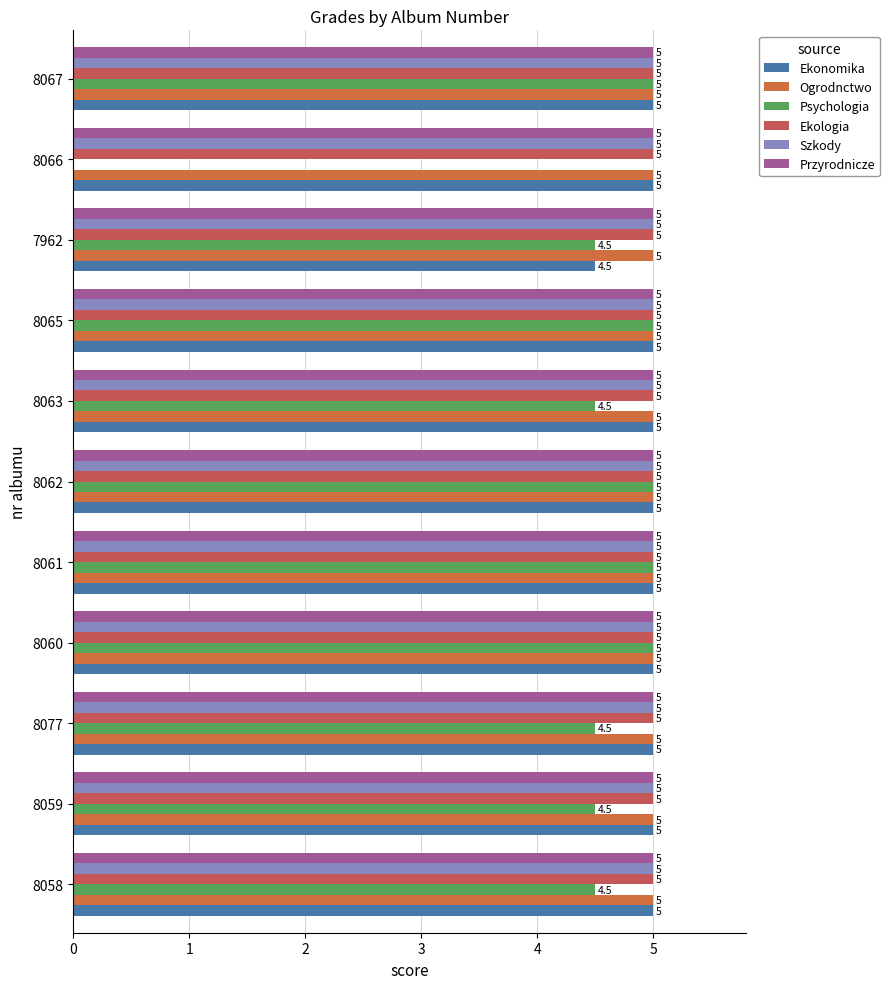

How many bars are there in each group?

6